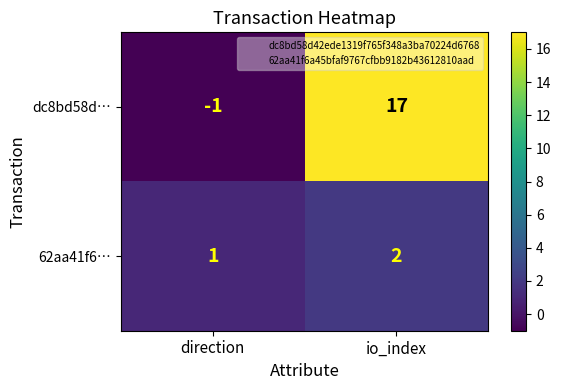

Reading left to right, list all the values displayed in this chart.

dc8bd58d…: -1	17
62aa41f6…: 1	2